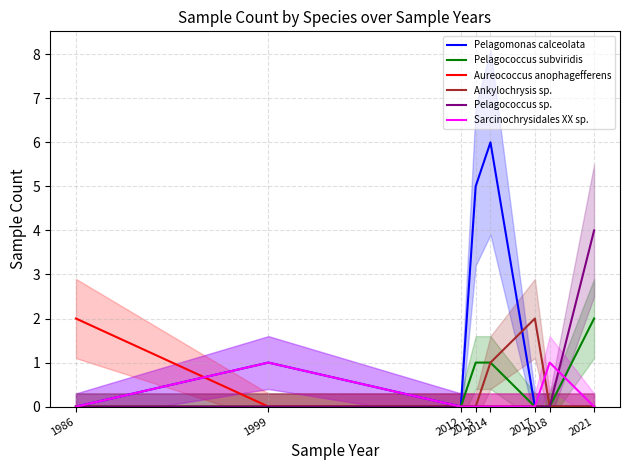

True or false: Sarcinochrysidales XX sp. and Pelagomonas calceolata intersect in this chart.

False